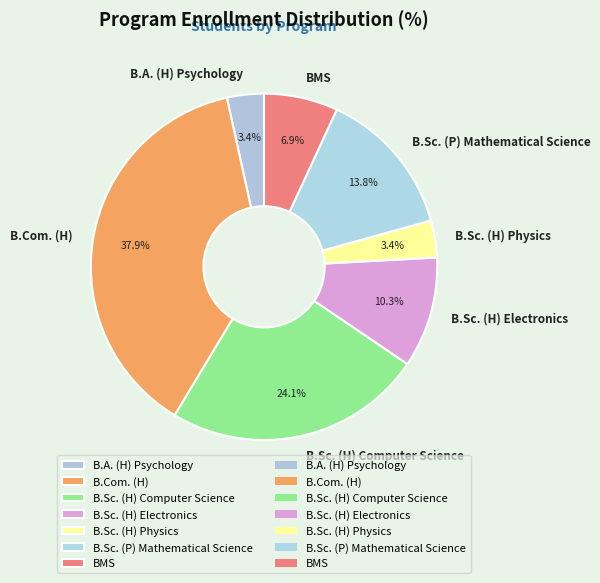

Does B.Sc. (H) Computer Science represent more than half of the total?

No